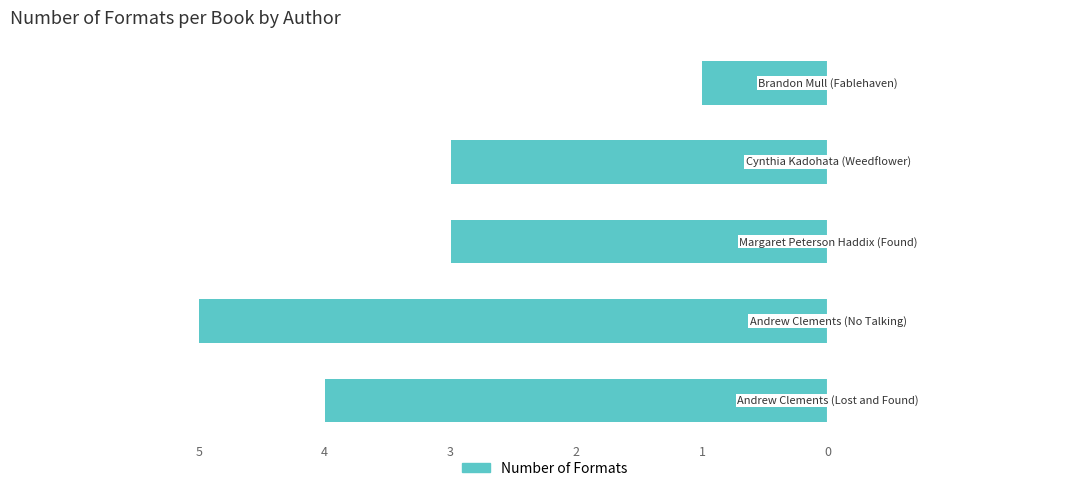

Count the number of values greater than -3.

1